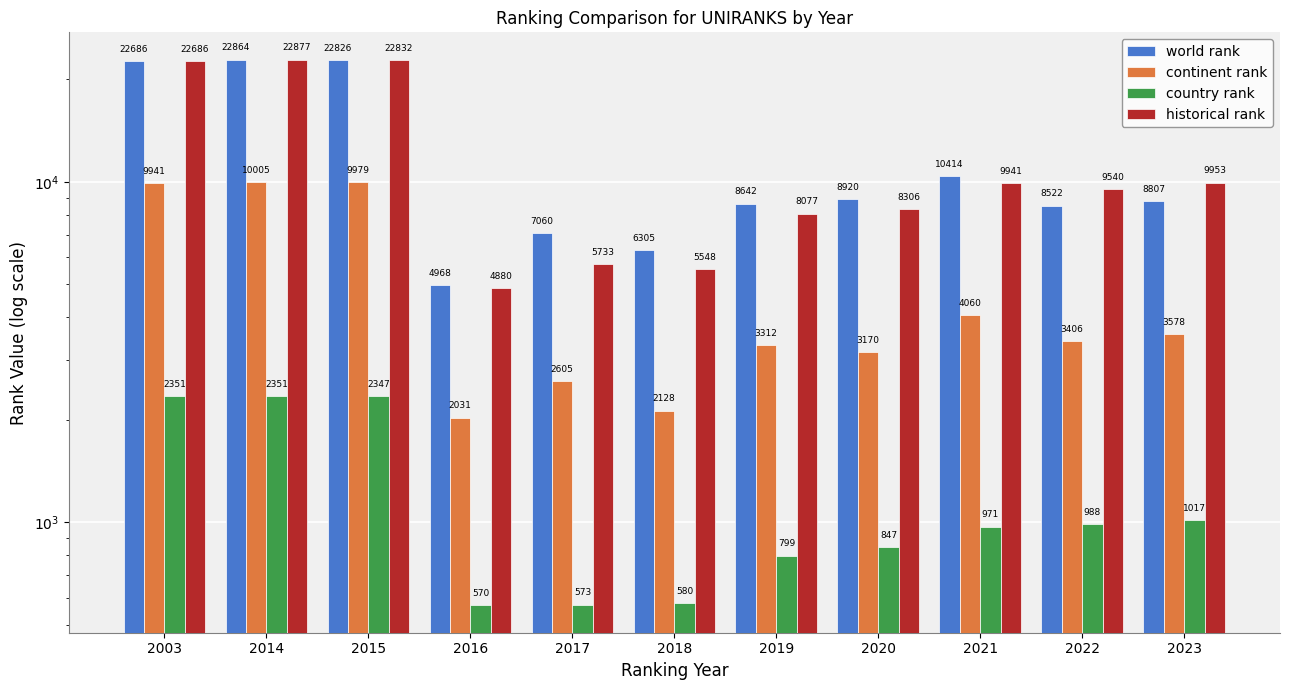

What is the sum of the world rank values at 2022 and 2003?

31208